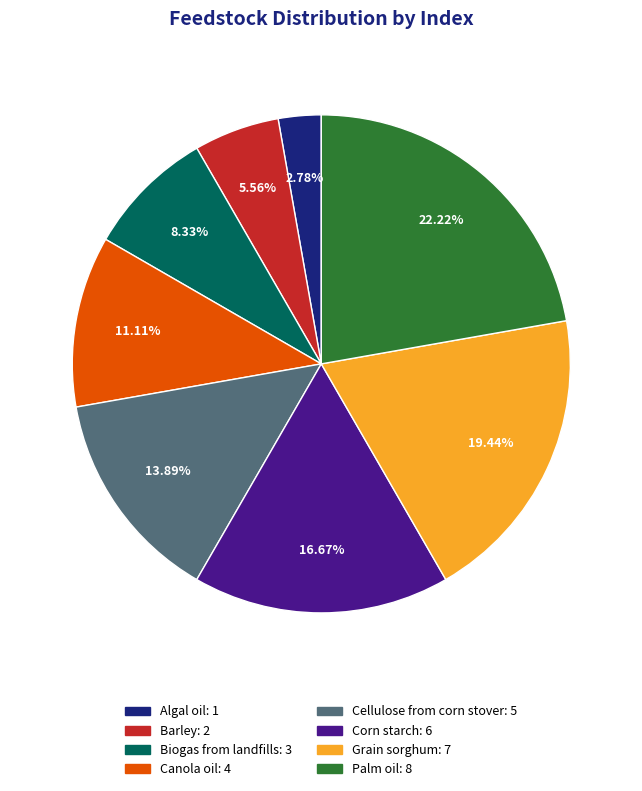

What percentage is NOT represented by Algal oil?

97.2%